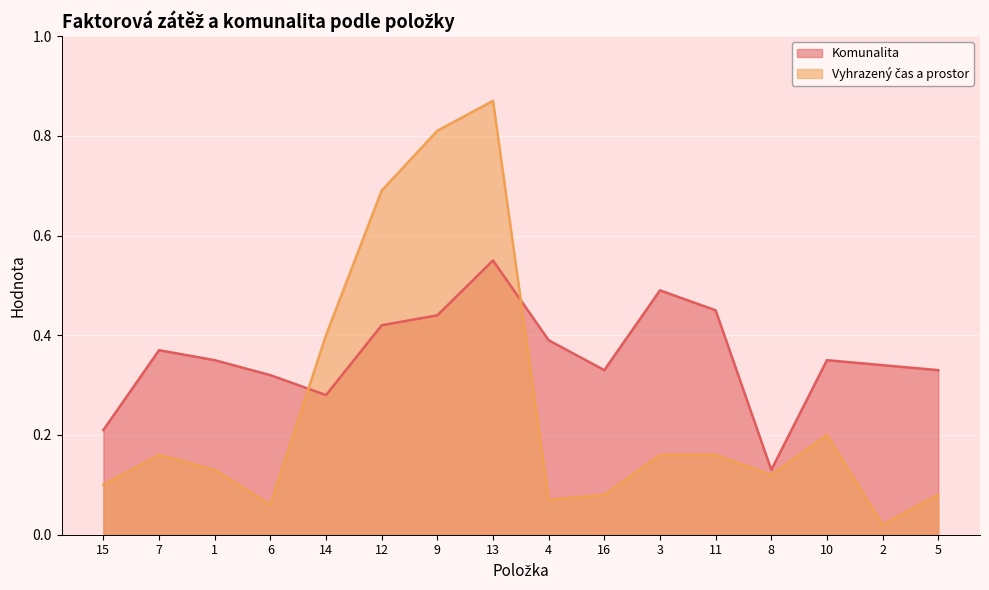

What are all the series names shown in the legend?

Komunalita, Vyhrazený čas a prostor